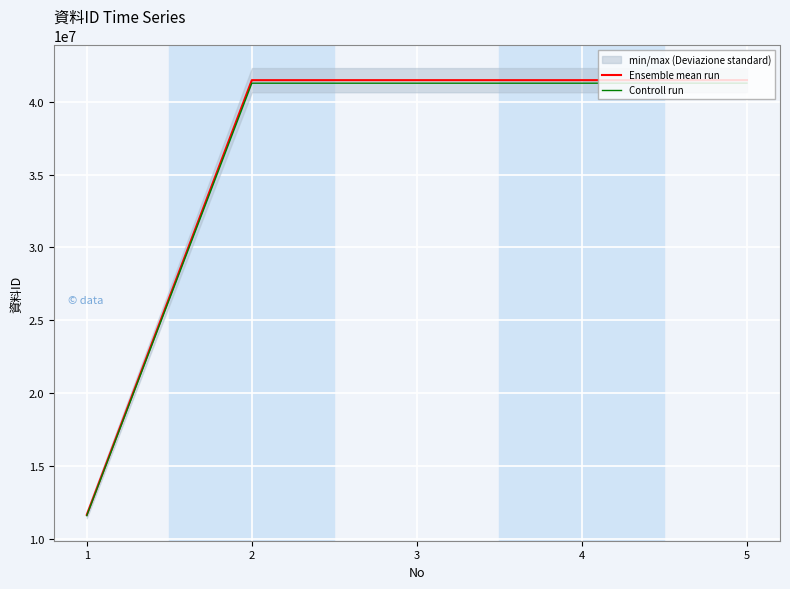

True or false: Ensemble mean run and Controll run intersect in this chart.

False